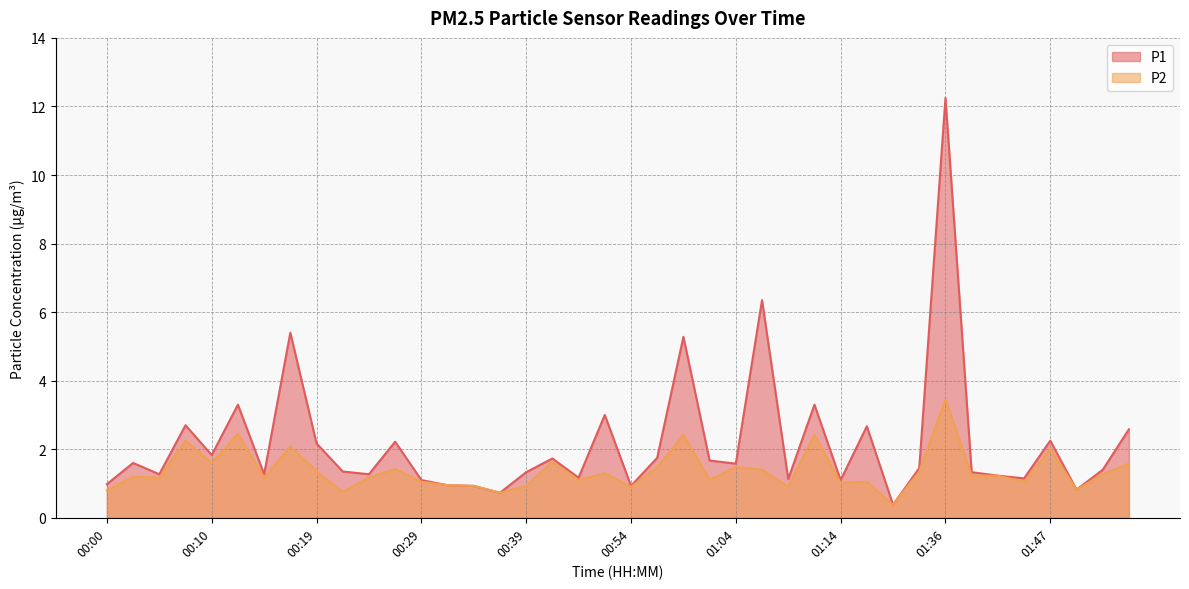

At which label does P1 first exceed 1?

00:02